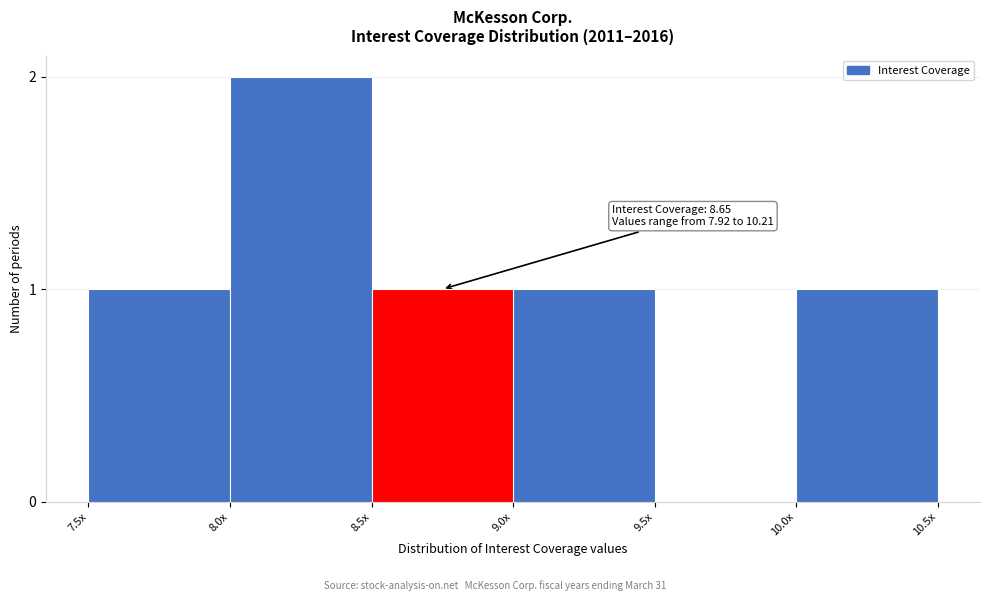

Reading left to right, transcribe all the data shown in this chart.

7.5x=1	8.0x=2	8.5x=1	9.0x=1	9.5x=0	10.0x=1